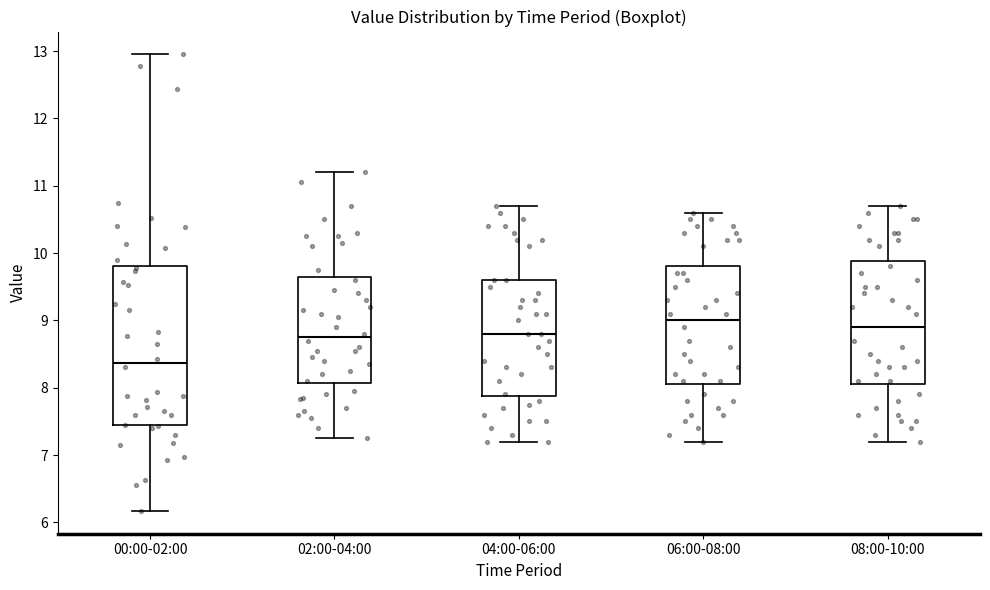

Which box is the tallest, from its lower edge to its upper edge?

00:00-02:00